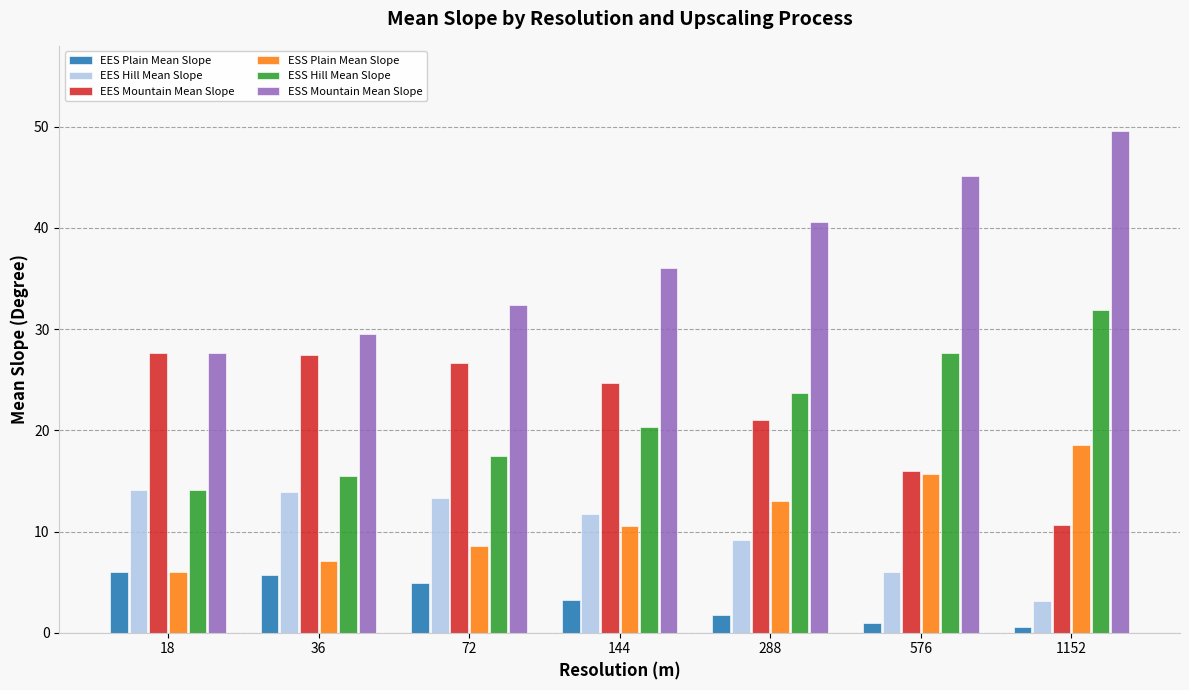

Which category has the highest value across all series?

1152